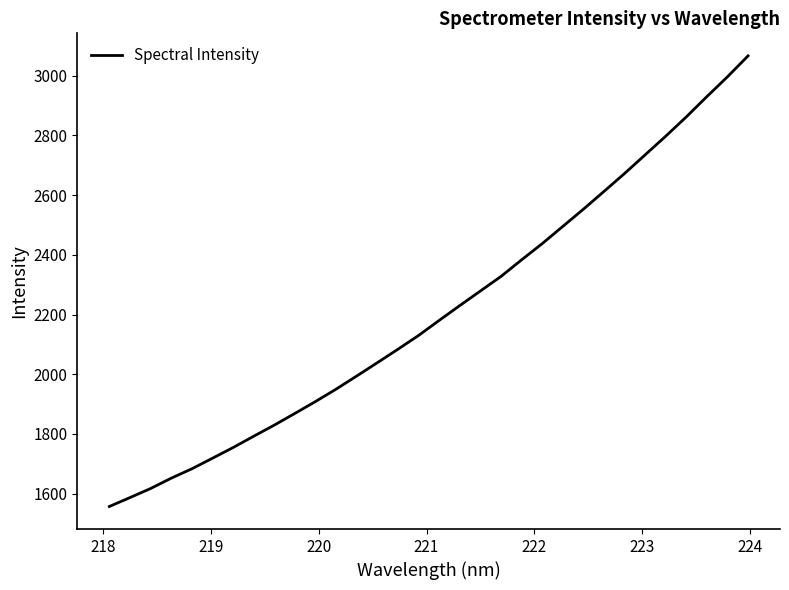

Reading right to left, extract all data points from this chart.

3066.0	2996.0	2929.7	2861.8	2797.1	2734.7	2672.2	2612.1	2552.6	2495.0	2437.3	2383.1	2327.5	2278.7	2230.0	2180.4	2129.9	2083.8	2038.8	1994.2	1950.2	1908.7	1868.9	1829.8	1792.4	1754.5	1718.7	1683.3	1651.9	1617.3	1587.0	1557.1